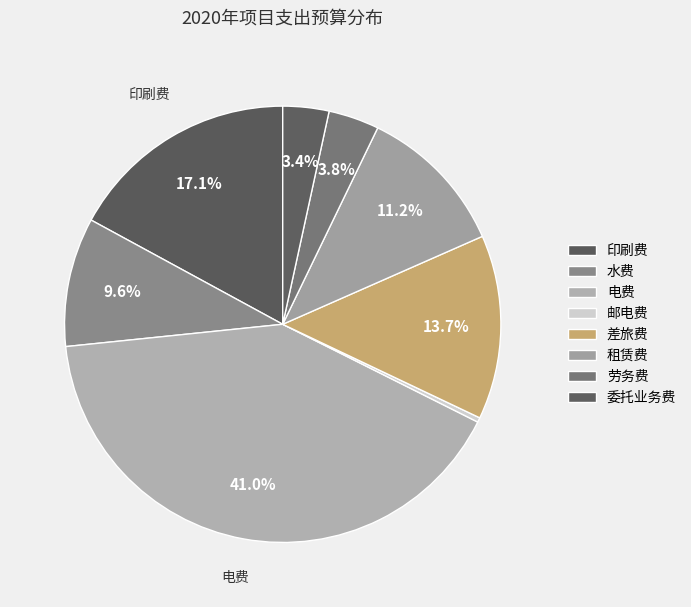

What is the change in value from 邮电费 to 差旅费?

+195000